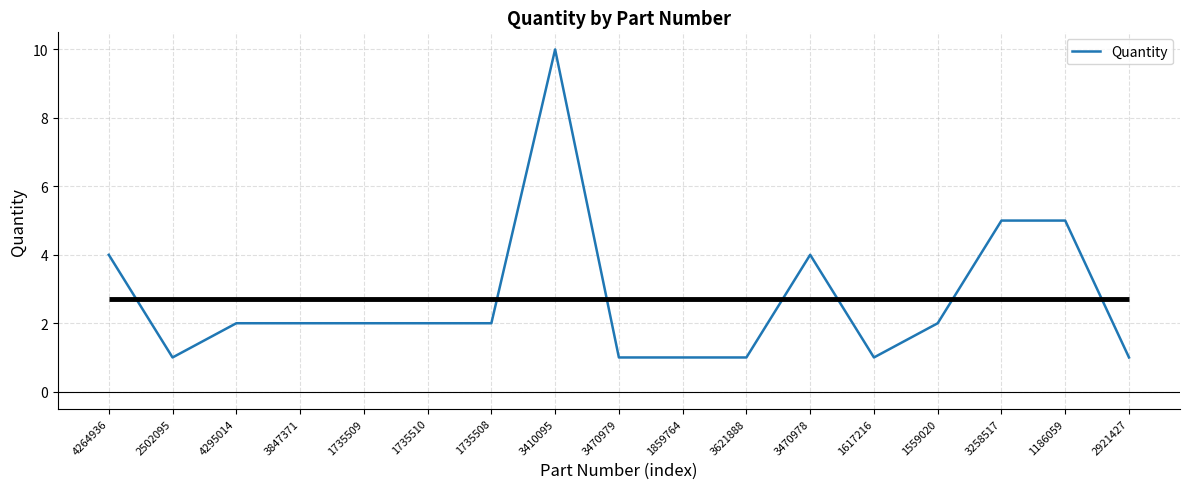

What is the difference between the maximum and minimum values?

9